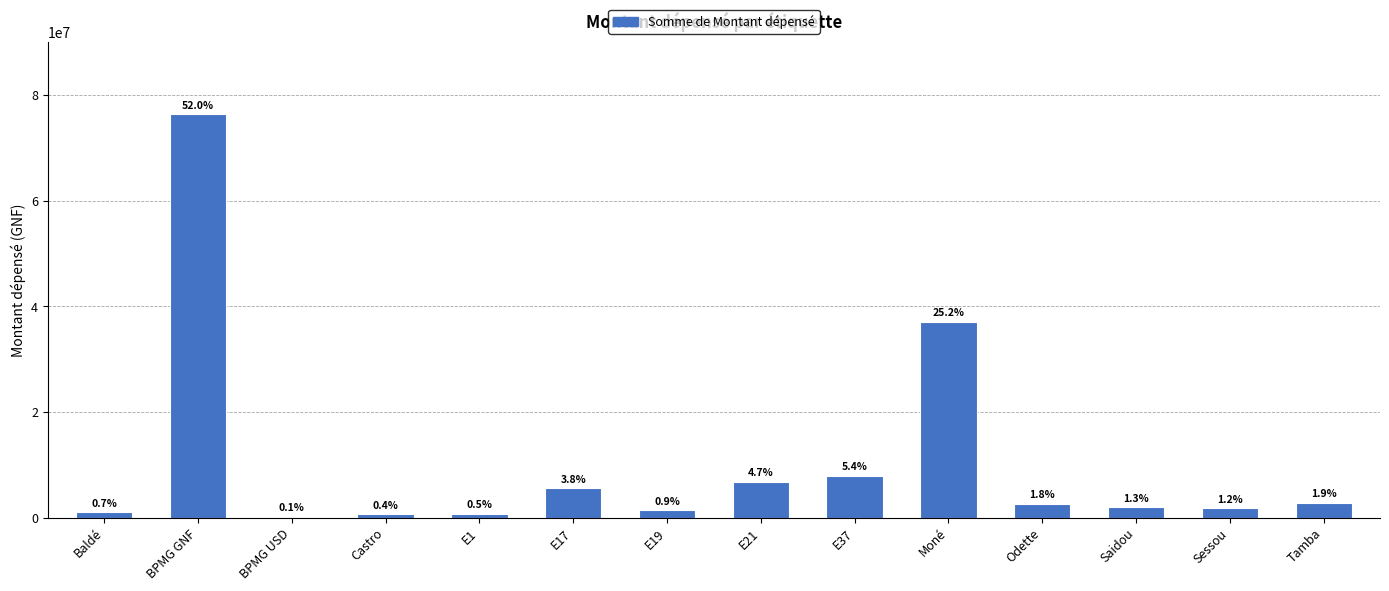

What is the label of the 2nd bar from the right?

Sessou